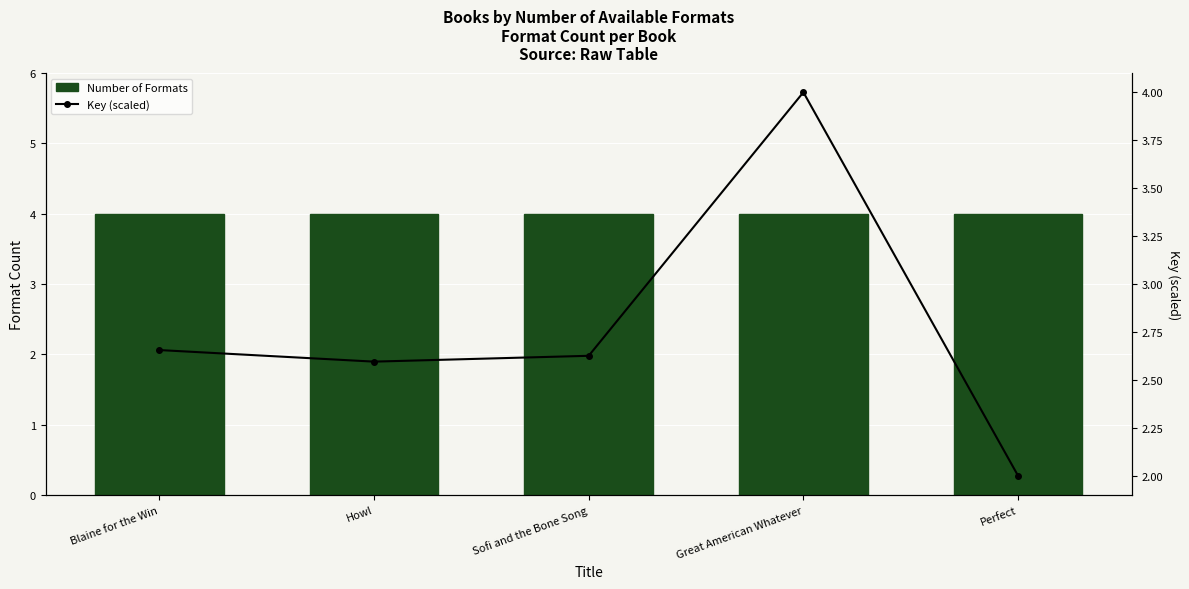

What position from the right is Sofi and the Bone Song?

3